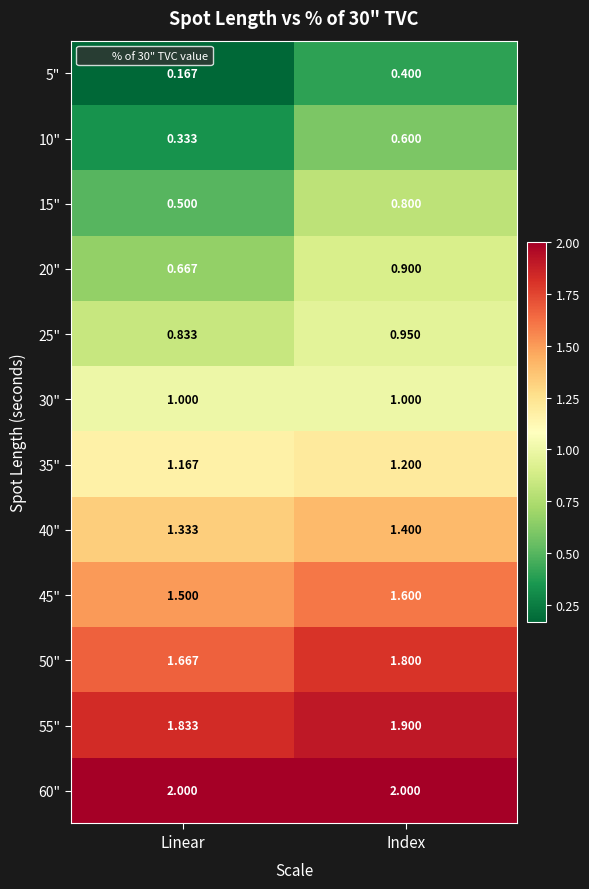

At Index, list the series in order from smallest to largest.

5", 10", 15", 20", 25", 30", 35", 40", 45", 50", 55", 60"